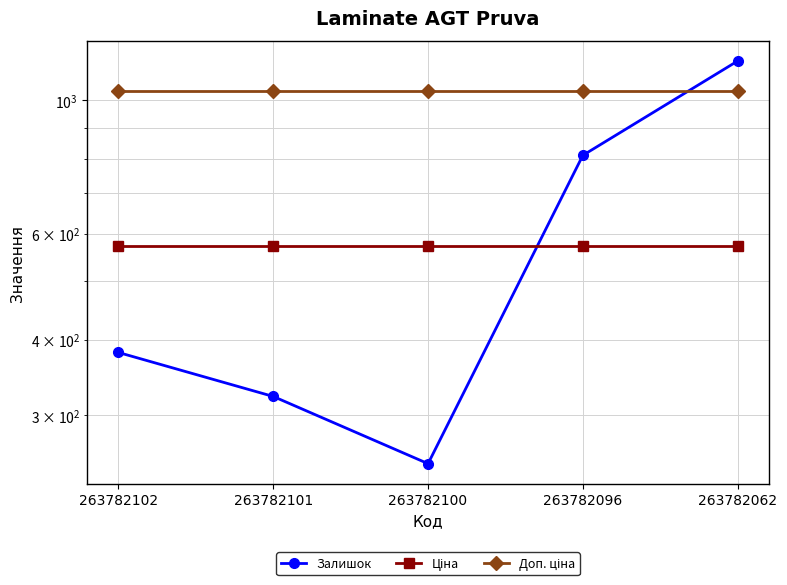

Reading left to right, list all the values displayed in this chart.

Залишок: 381.0	322.0	249.0	810.0	1162.0
Ціна: 573.5	573.5	573.5	573.5	573.5
Доп. ціна: 1035.1	1035.1	1035.1	1035.1	1035.1